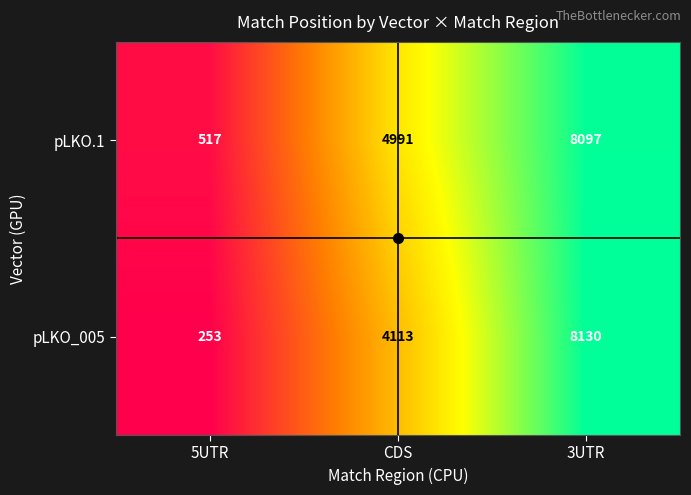

The pLKO_005 series shows 444 at 5UTR. True or false?

False